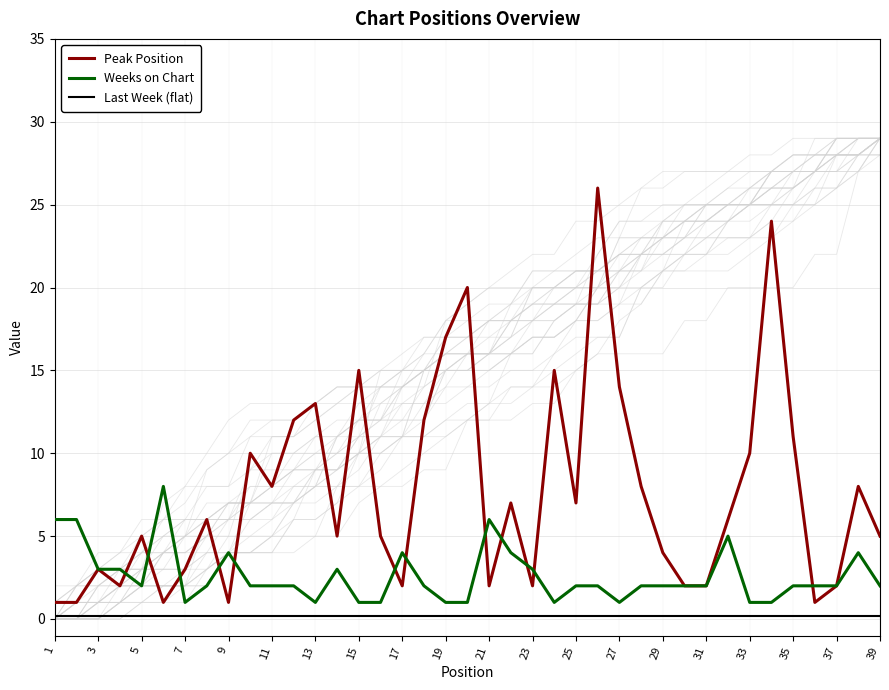

The value of Weeks on Chart at 39 is 3.4. True or false?

False